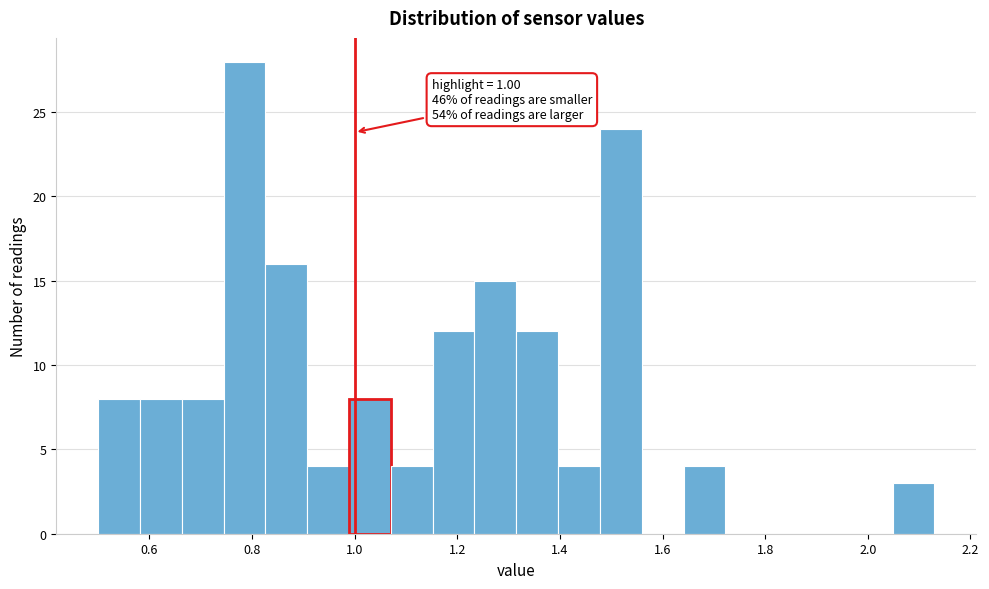

Over which range of the x-axis is the bar tallest?

0.74 to 0.82